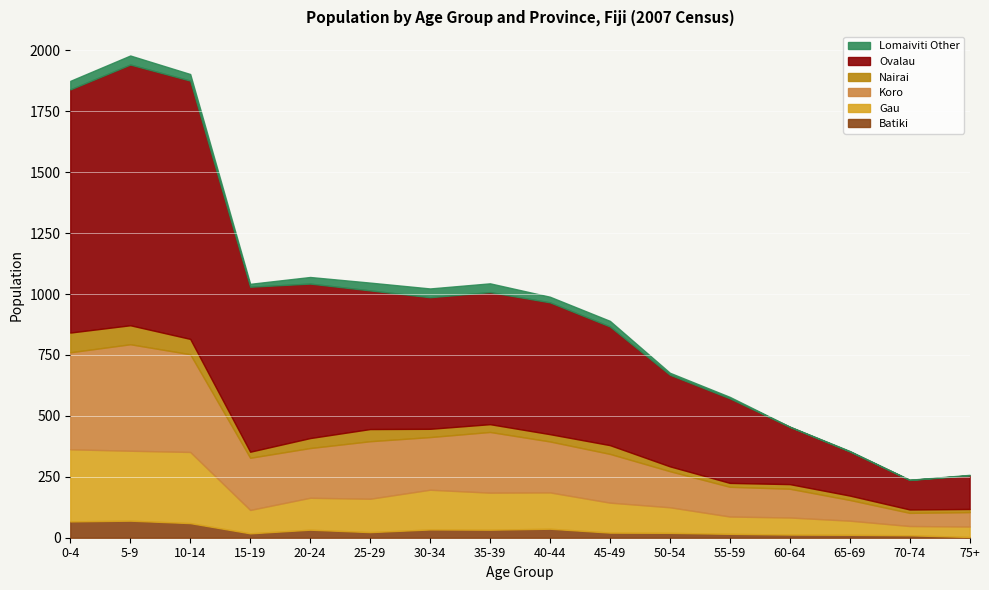

Rank the categories by Ovalau value from highest to lowest.

5-9, 10-14, 0-4, 15-19, 20-24, 25-29, 35-39, 40-44, 30-34, 45-49, 50-54, 55-59, 60-64, 65-69, 75+, 70-74